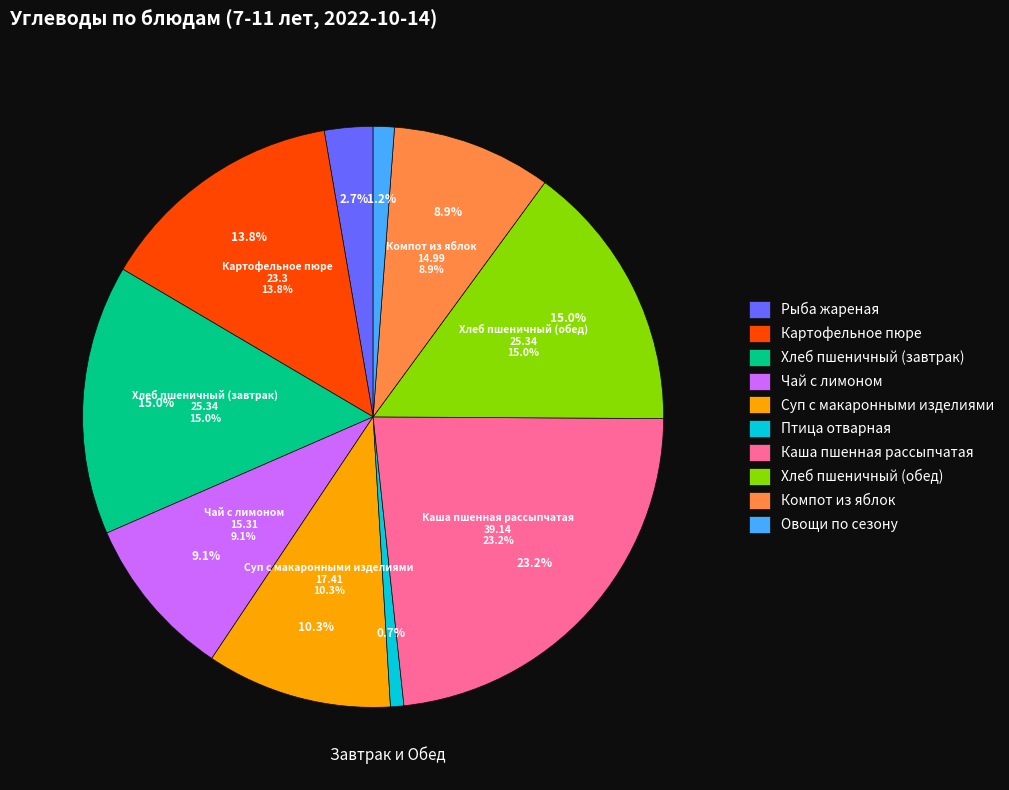

Is it true that Хлеб пшеничный (завтрак) is 5% of the pie?

False